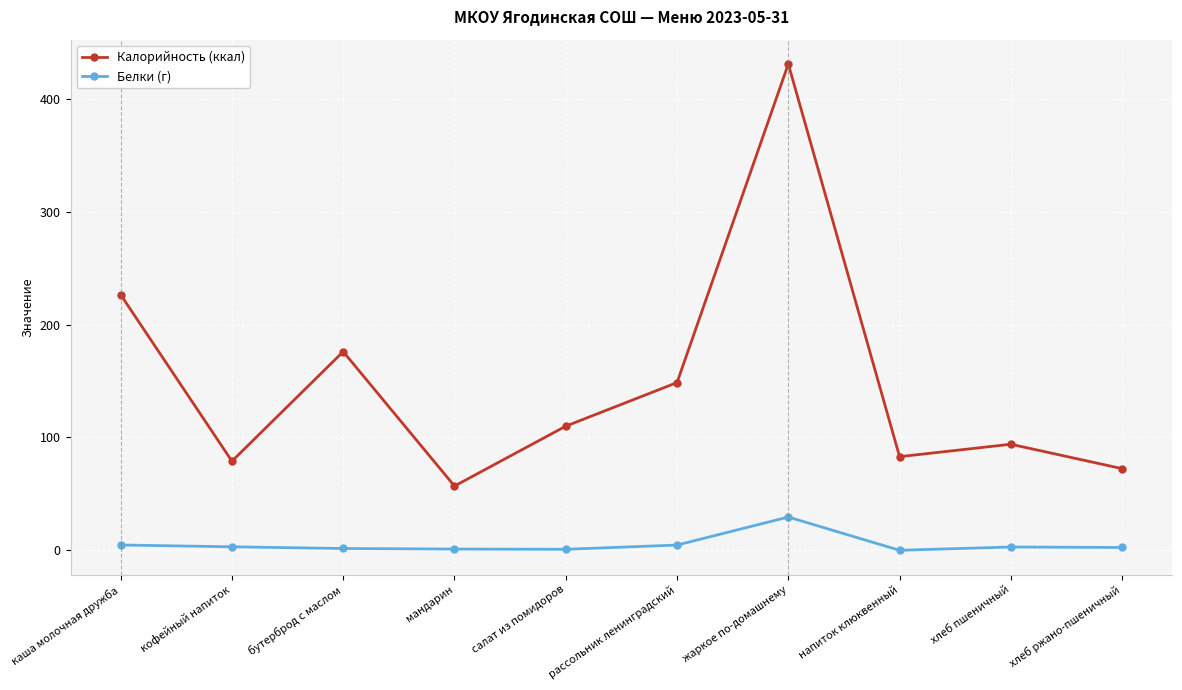

Is it true that Калорийность (ккал) equals 271.1 at жаркое по-домашнему?

False